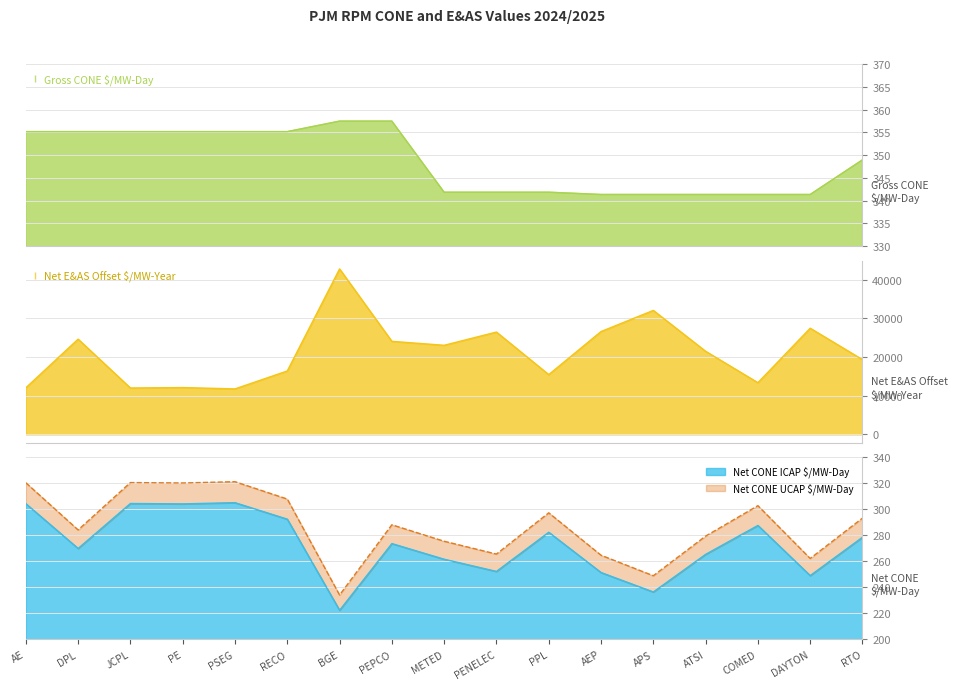

What is the label of the 14th point from the left?

ATSI